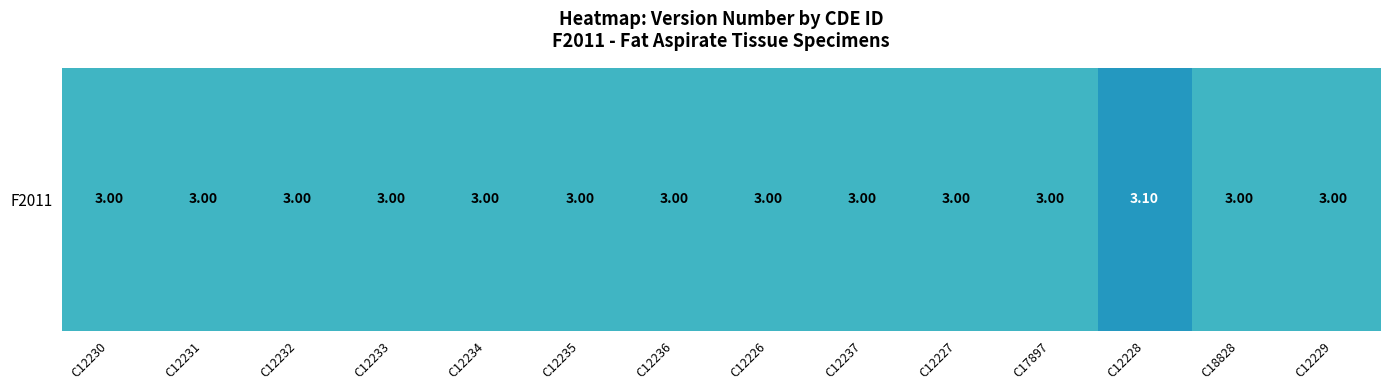

What is the greatest value displayed?

3.1